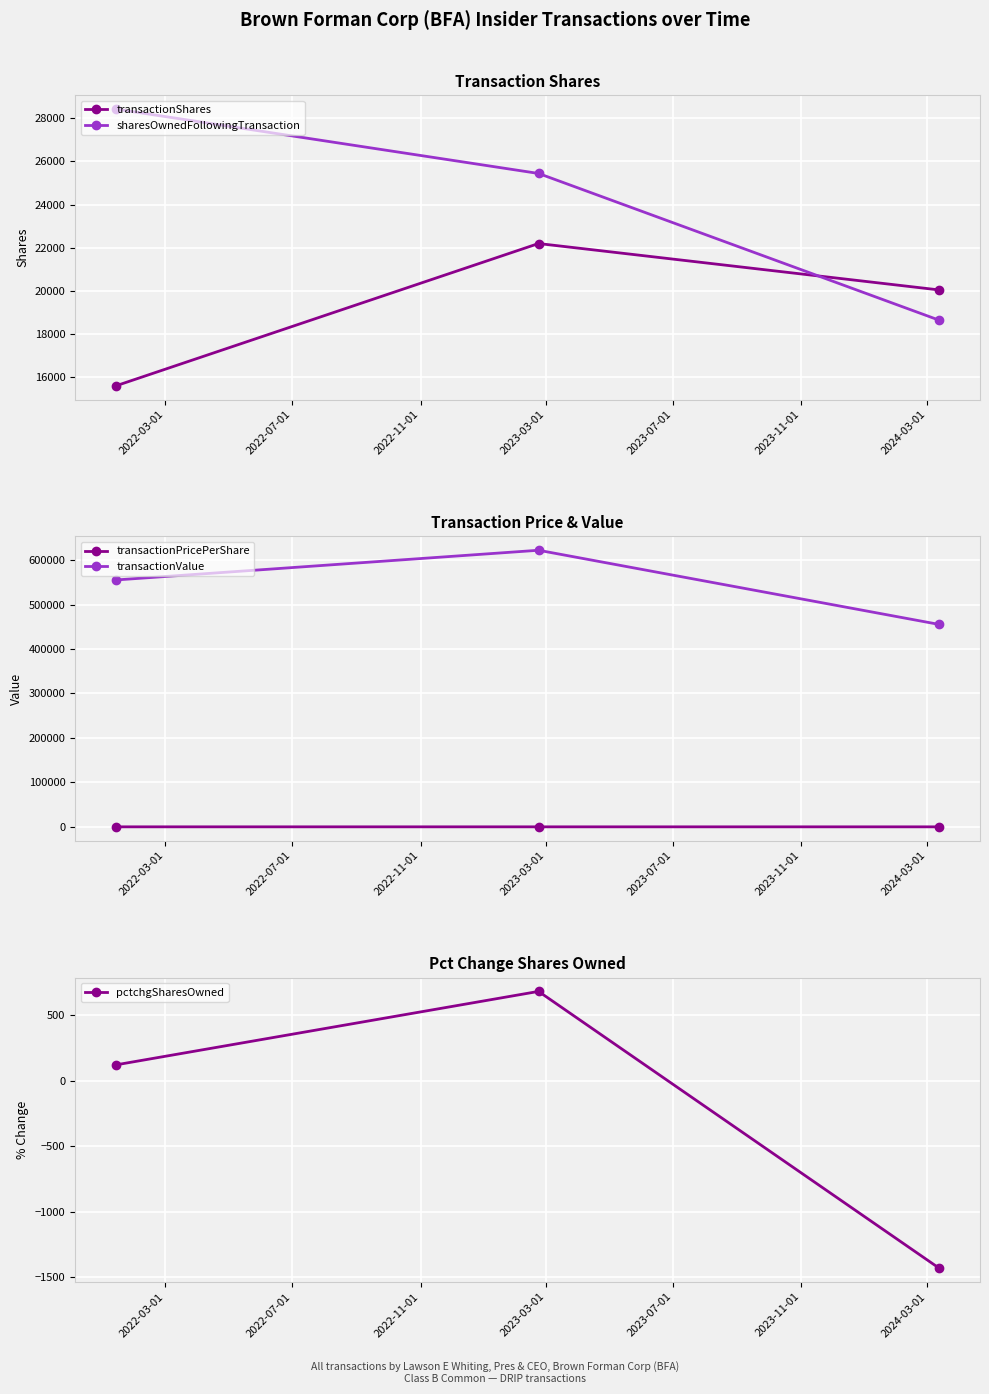

Which series has the largest range (max minus min)?

transactionValue